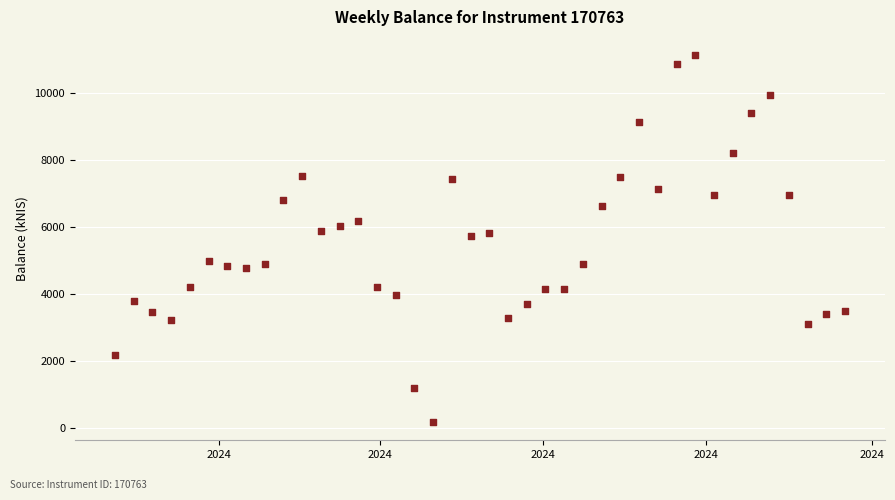

What is the range of Y values (max minus min)?

10955.9